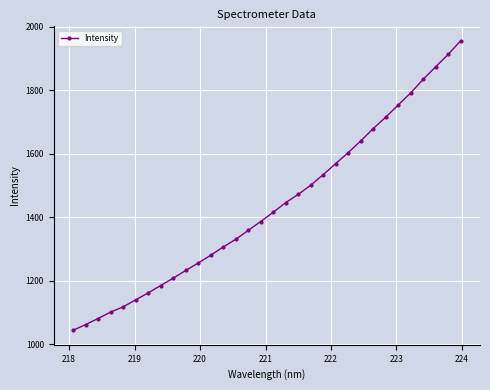

What is the difference between the second highest and second lowest values?

851.0